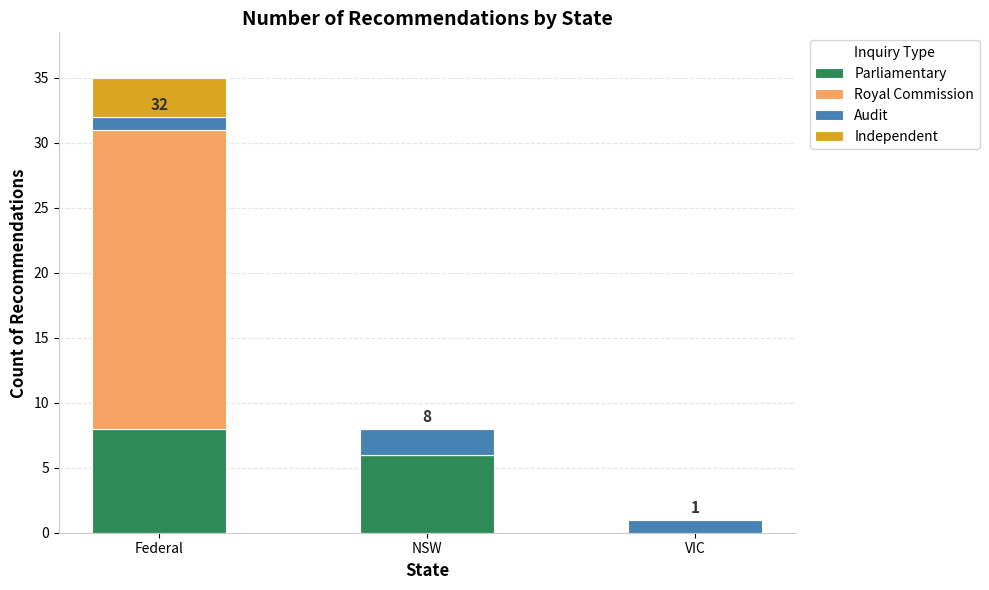

True or false: Parliamentary has a value of 8 at Federal.

True